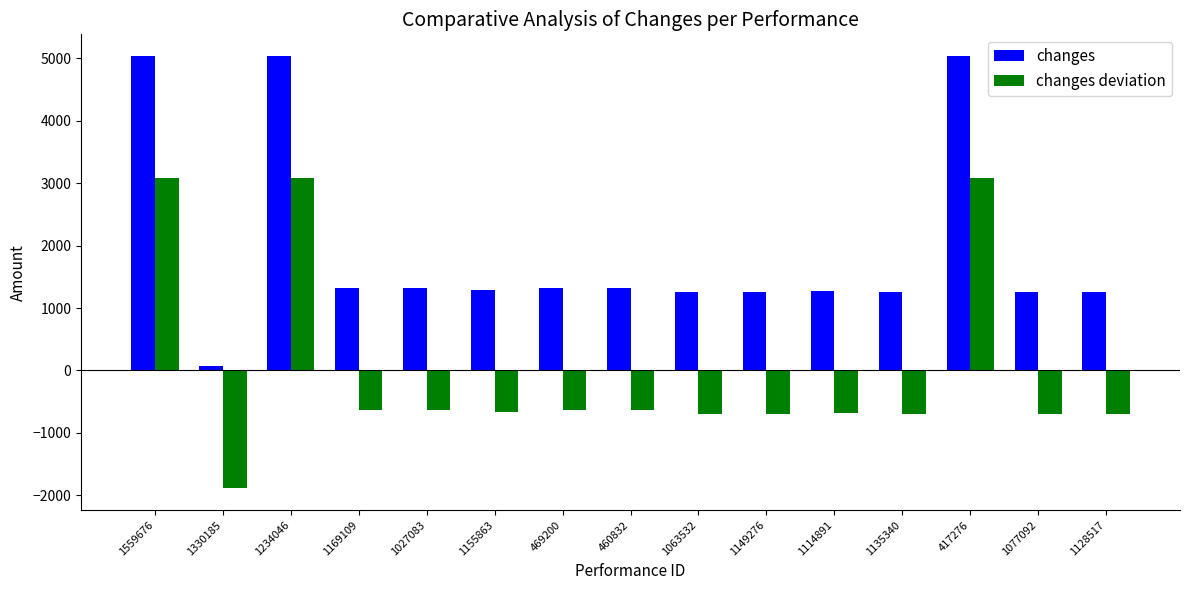

What is the maximum value shown in the chart?

5040.0